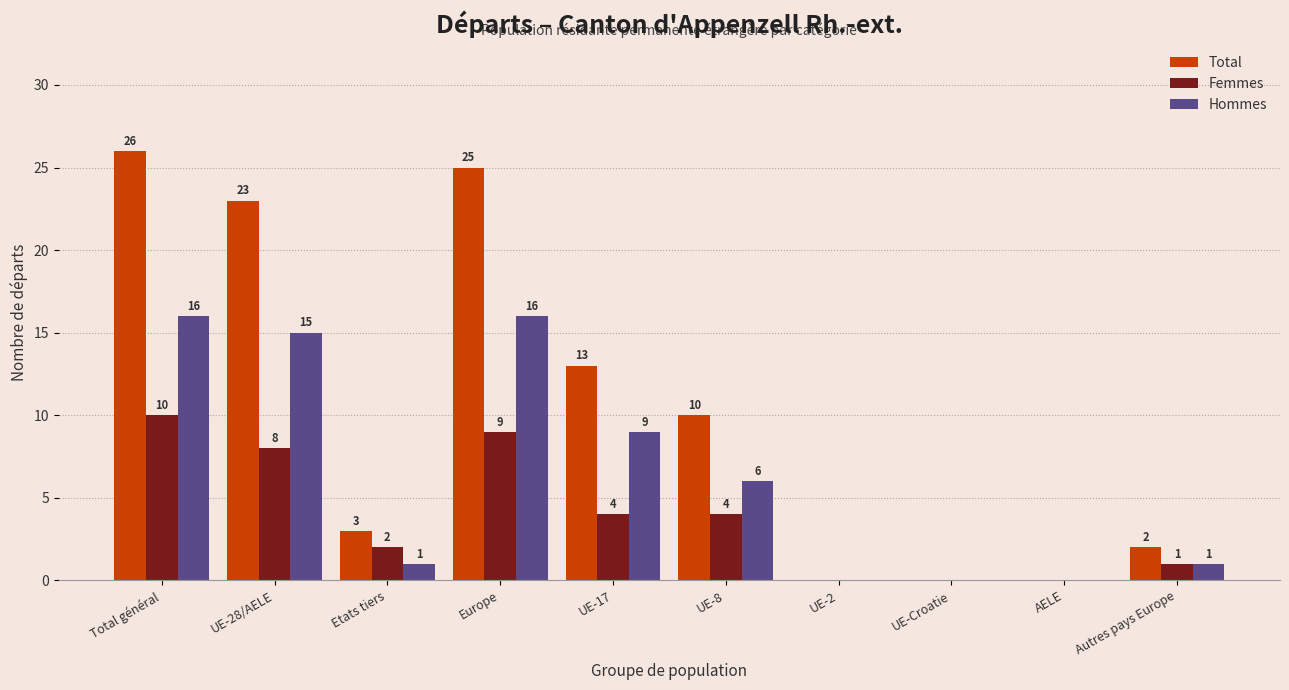

Which series has the largest range (max minus min)?

Total